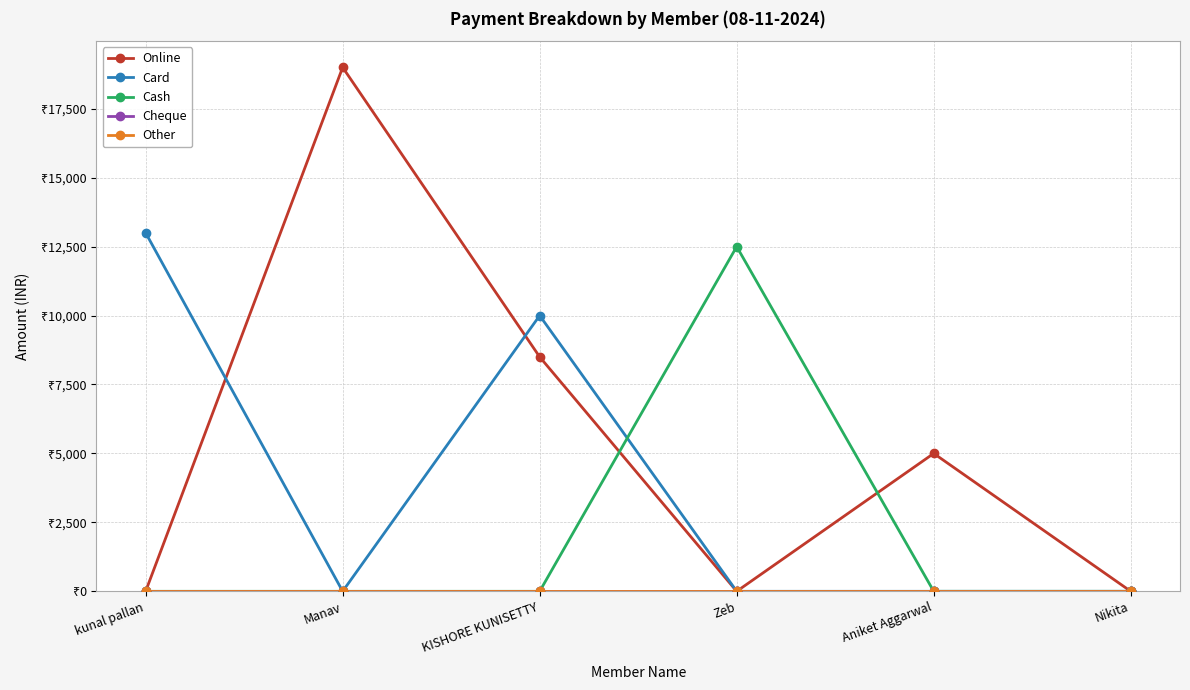

The Online series shows 8500 at KISHORE KUNISETTY. True or false?

True